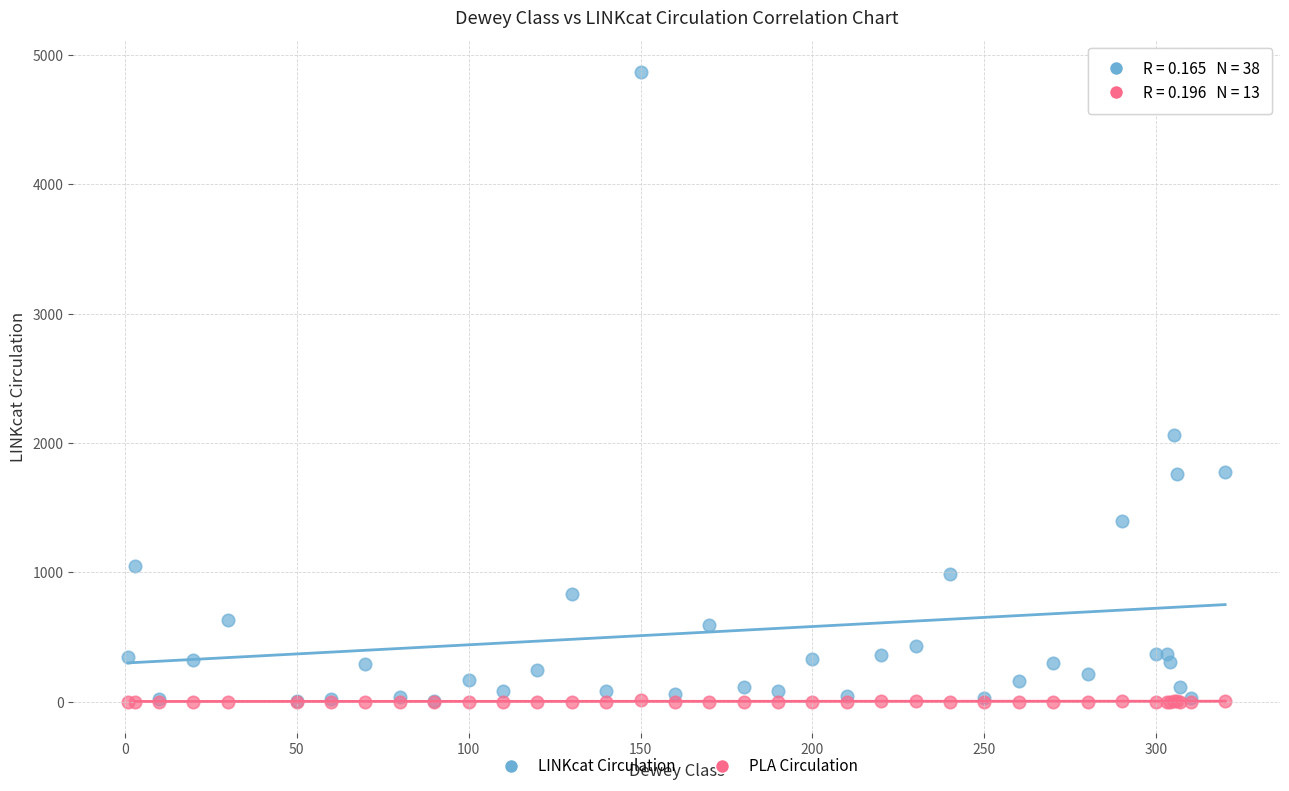

Across all series, what Y value is closest to 2435?

2060